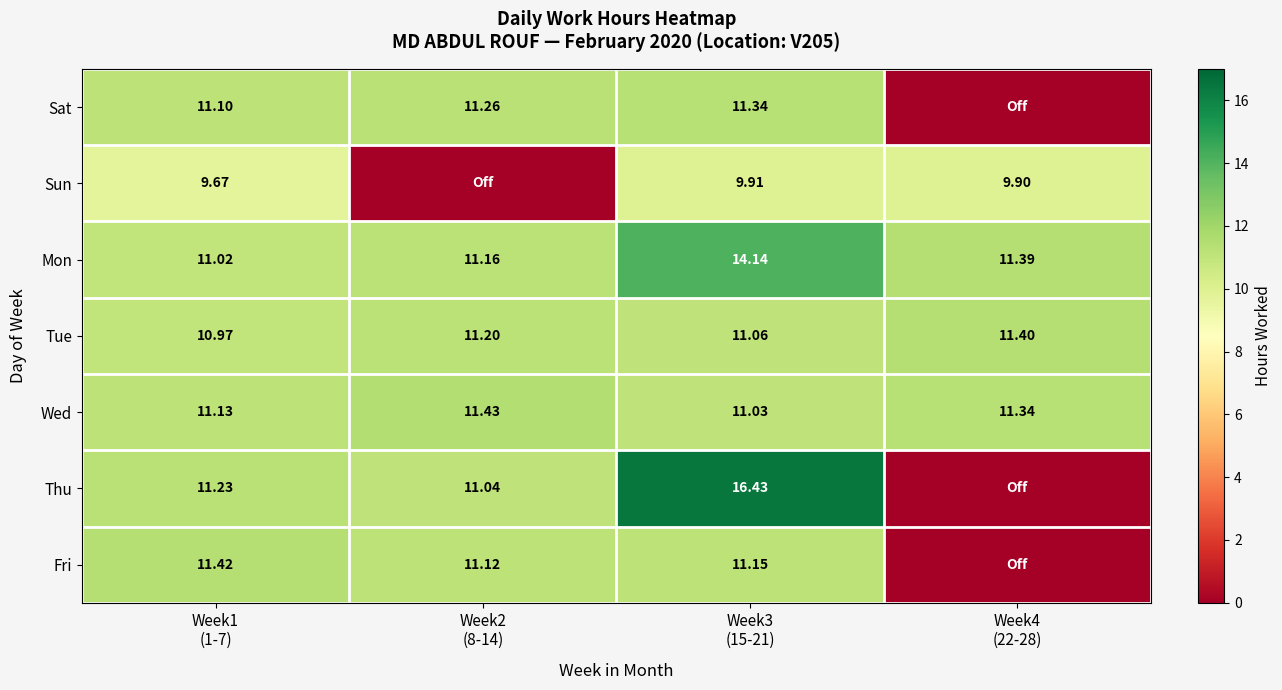

At which category is the sum across all series the highest?

Week3
(15-21)